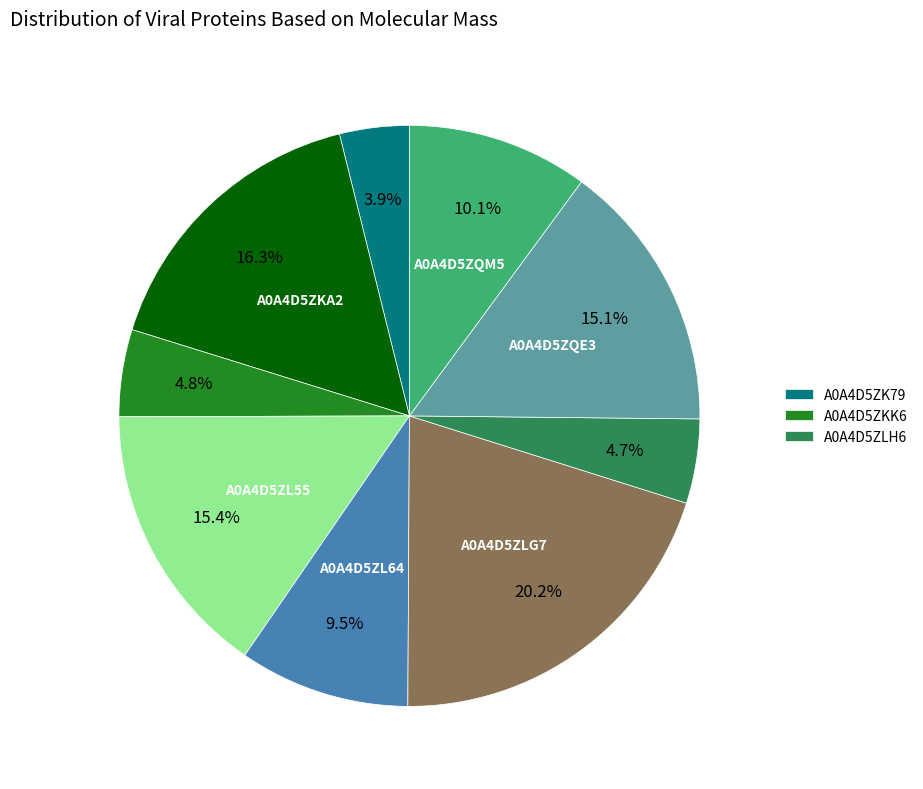

Is there a majority slice in this chart?

No